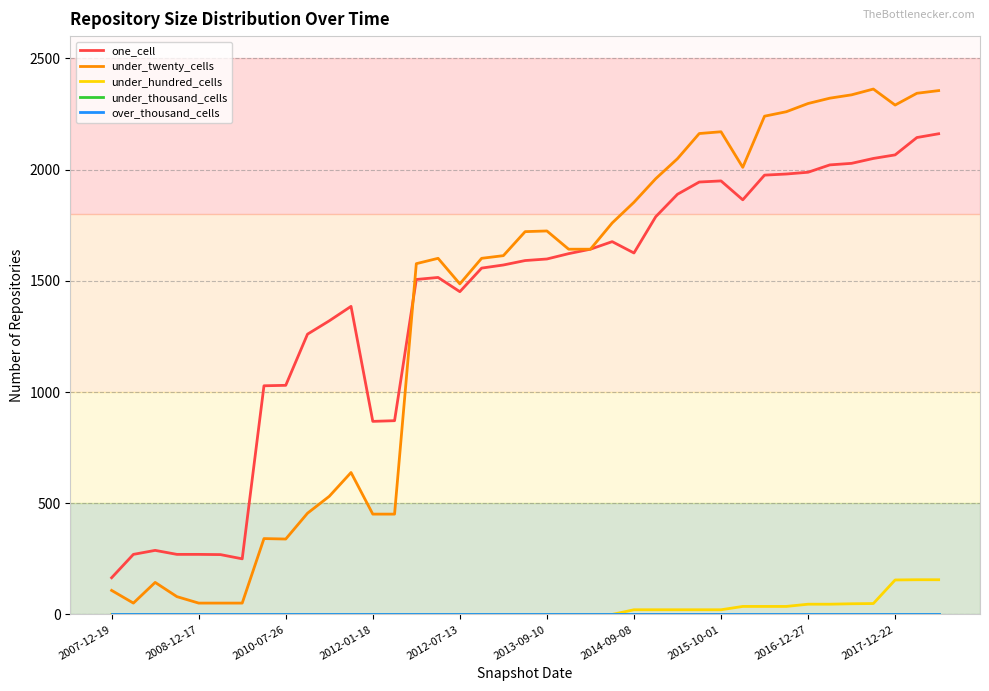

Which series has the largest range (max minus min)?

under_twenty_cells